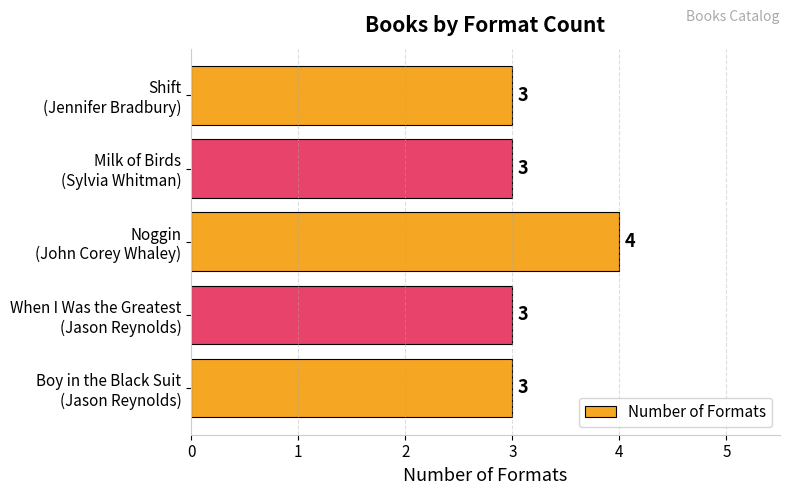

Count the values in the range 3 to 4.

5